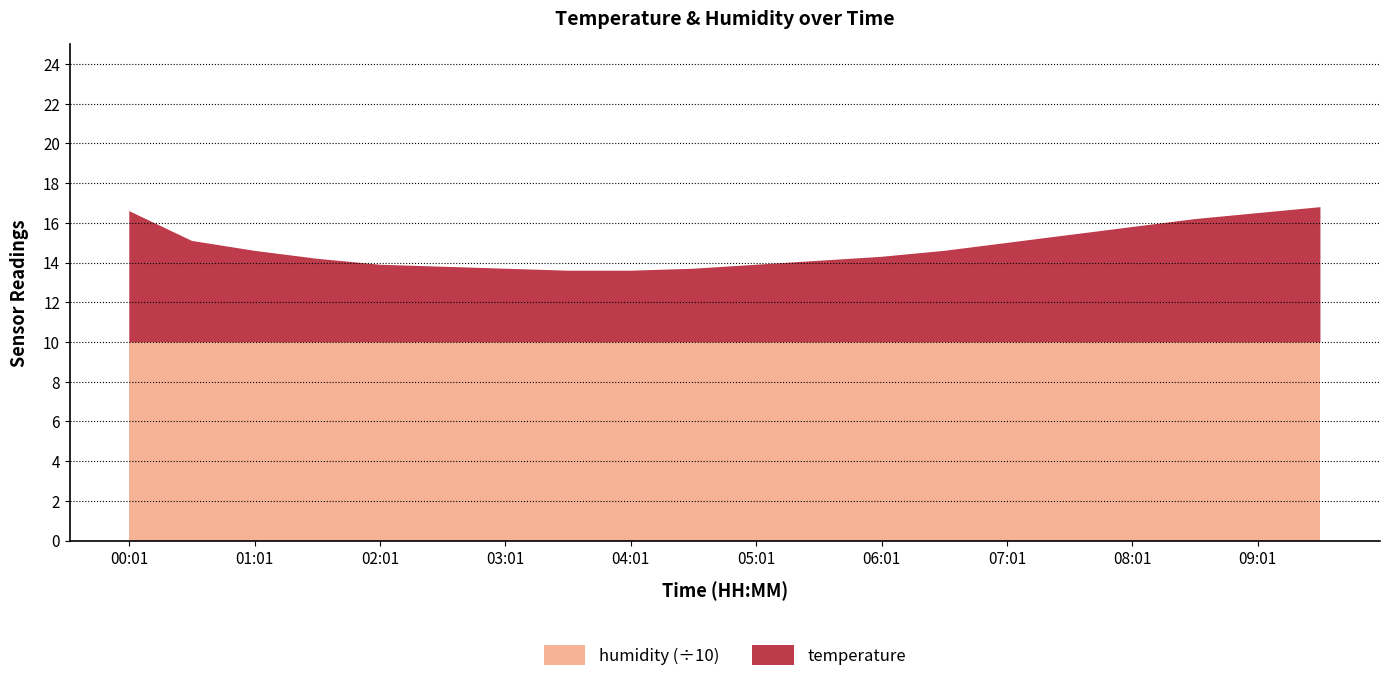

Reading right to left, transcribe all the data shown in this chart.

temperature: 6.8	6.5	6.2	5.8	5.4	5.0	4.6	4.3	4.1	3.9	3.7	3.6	3.6	3.7	3.8	3.9	4.2	4.6	5.1	6.6
humidity: 99.9	99.9	99.9	99.9	99.9	99.9	99.9	99.9	99.9	99.9	99.9	99.9	99.9	99.9	99.9	99.9	99.9	99.9	99.9	99.9